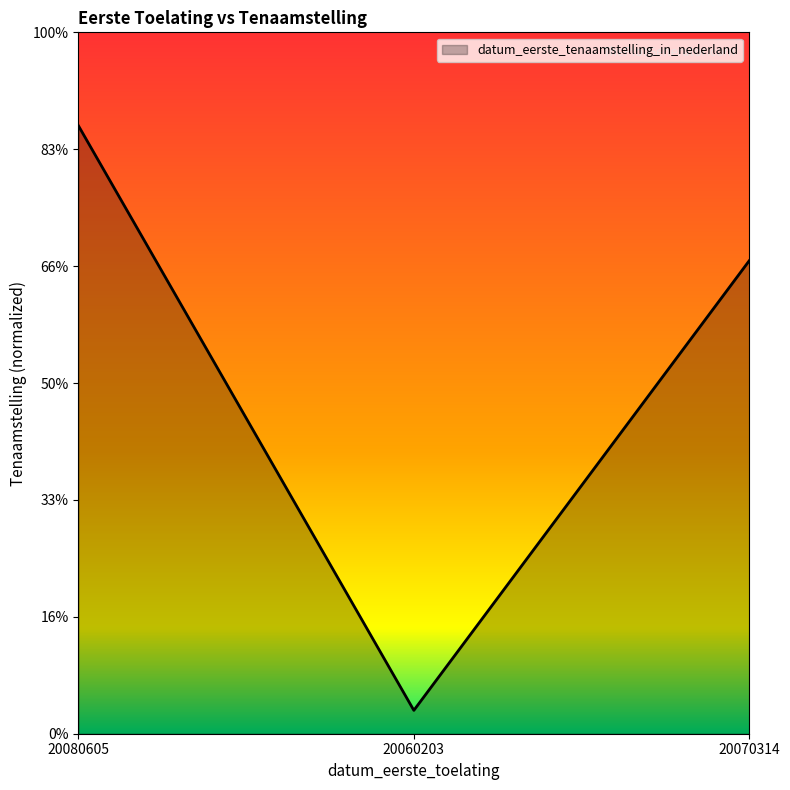

Is this an area chart (filled region under the line)?

Yes